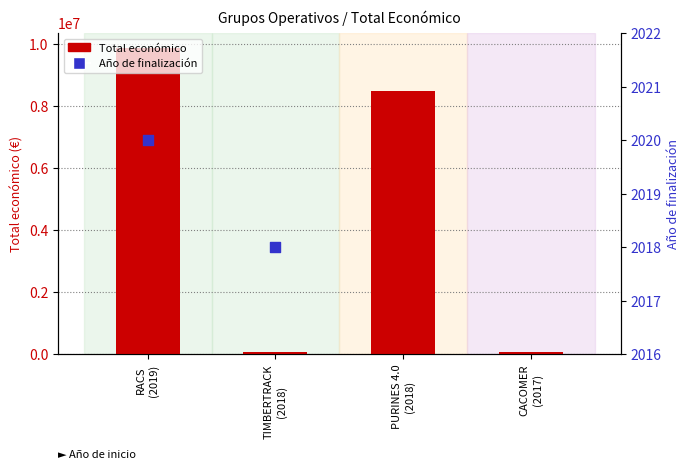

Which has a higher value, RACS (2019) or TIMBERTRACK (2018)?

RACS (2019)